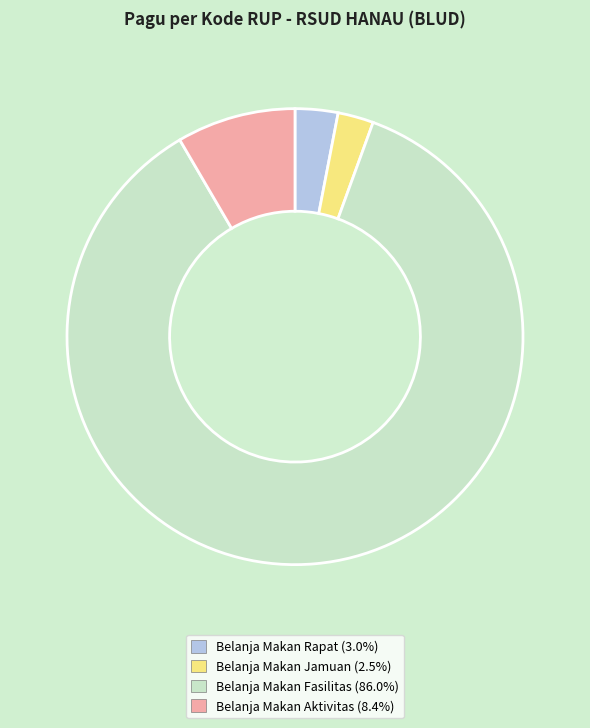

Approximately how many times larger is the value at Belanja Makan Fasilitas (86.0%) compared to Belanja Makan Jamuan (2.5%)?

34.0